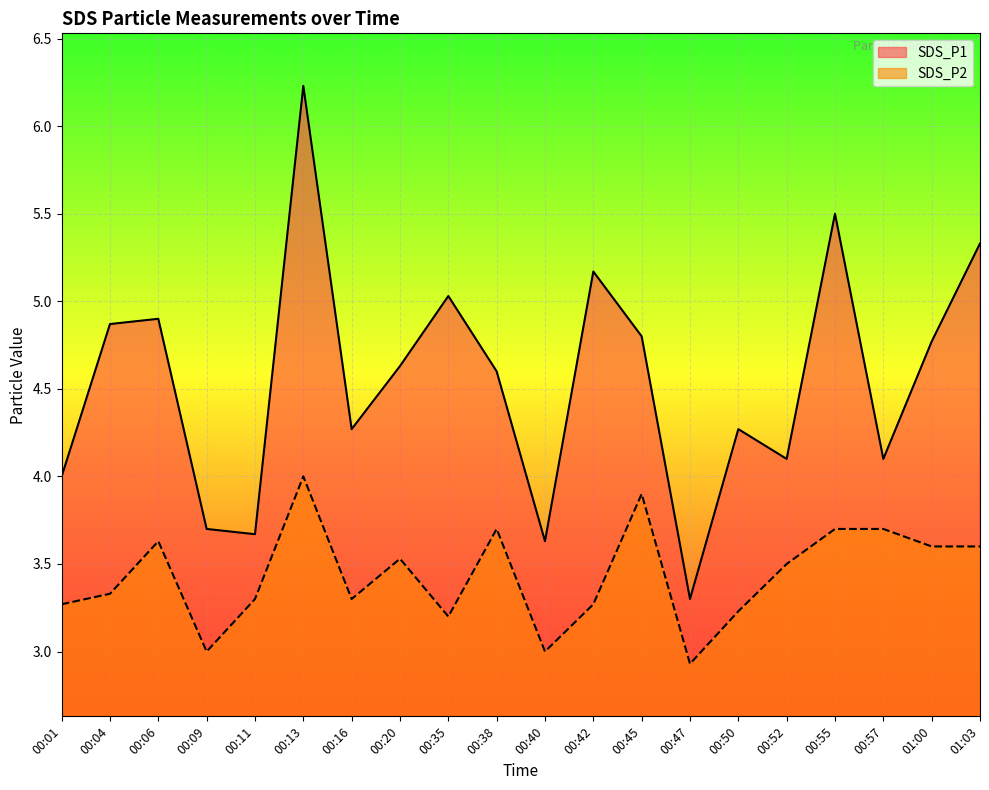

Which series has the widest spread of values?

SDS_P1